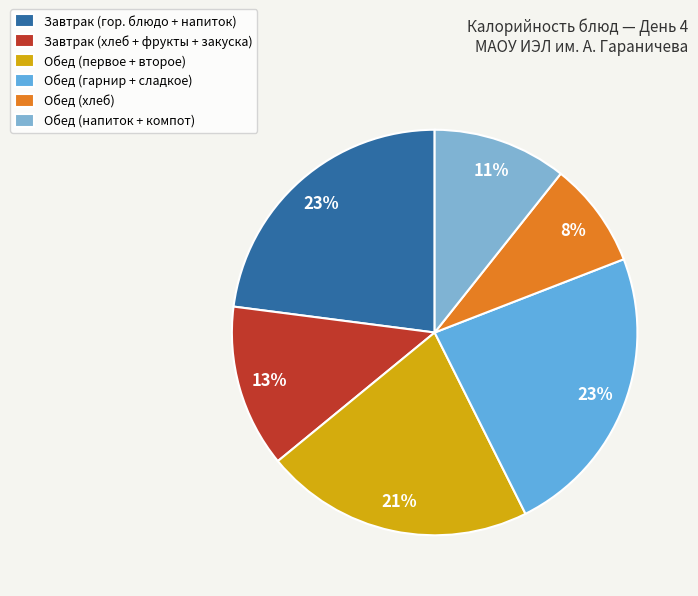

How many segments does this pie chart have?

6